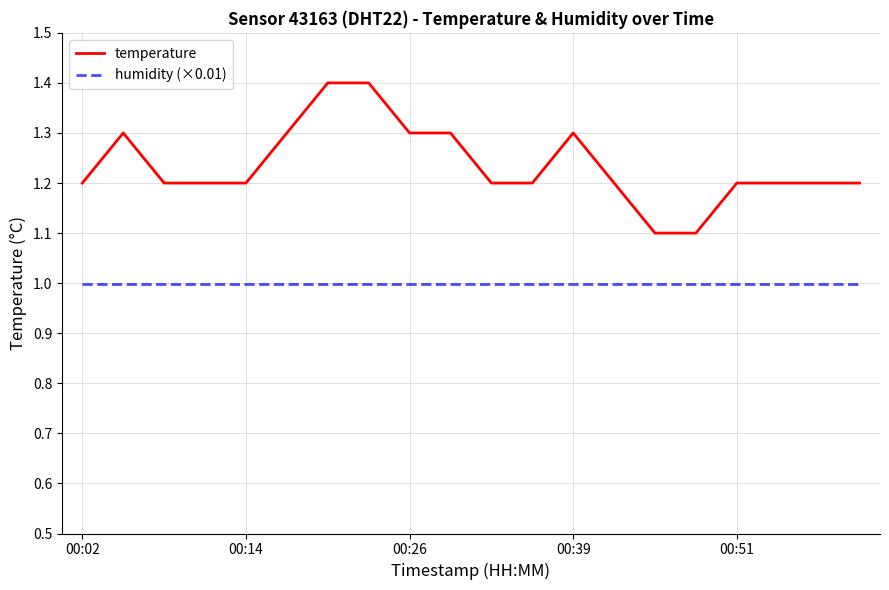

Which series has the largest total across all categories?

temperature